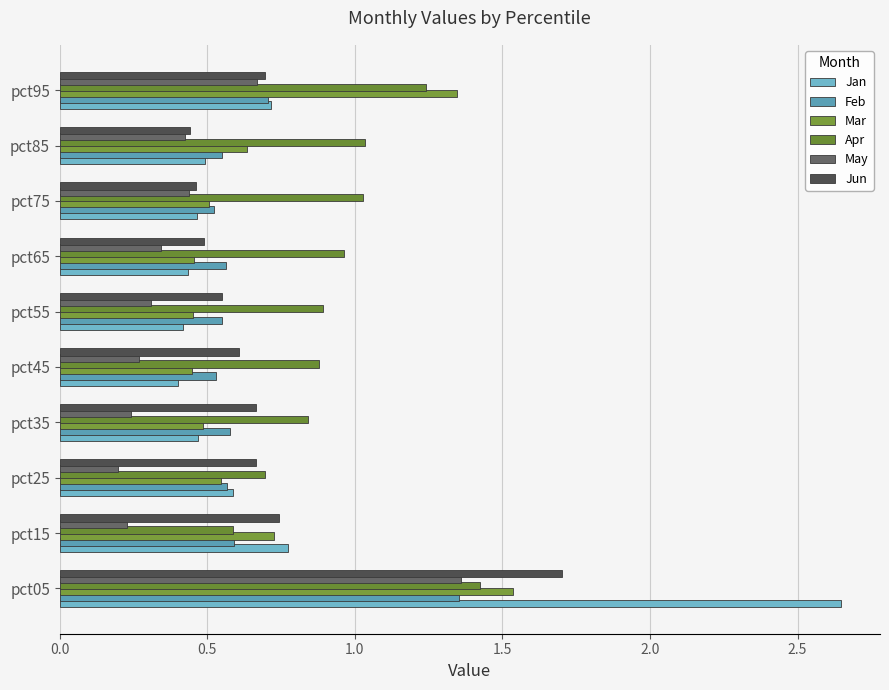

Which series has the widest spread of values?

Jan